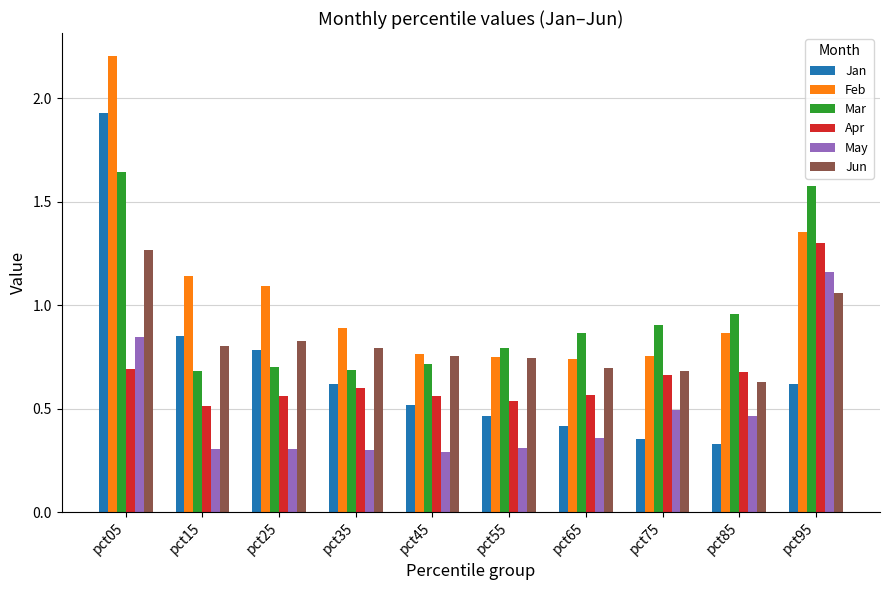

Which series has the largest total across all categories?

Feb